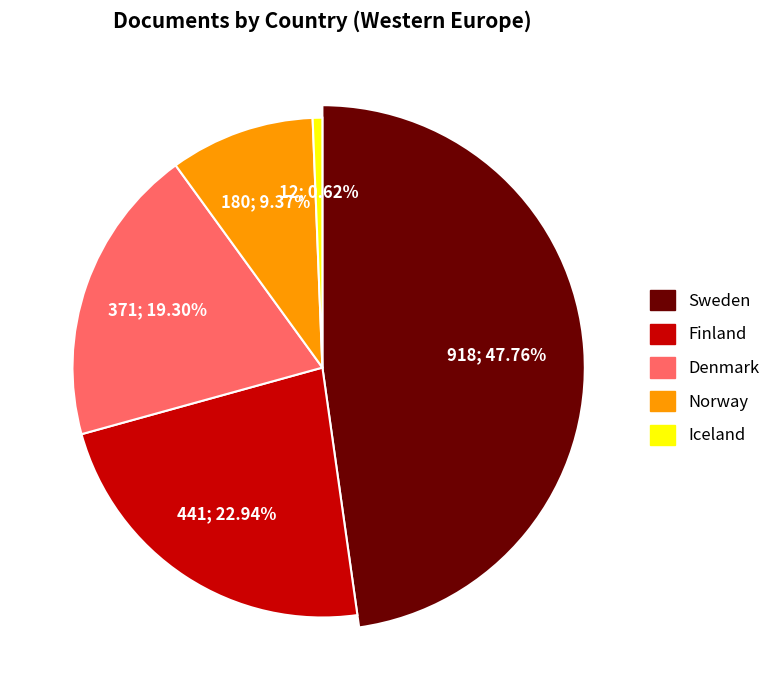

Is there any slice that represents more than half of the pie?

No